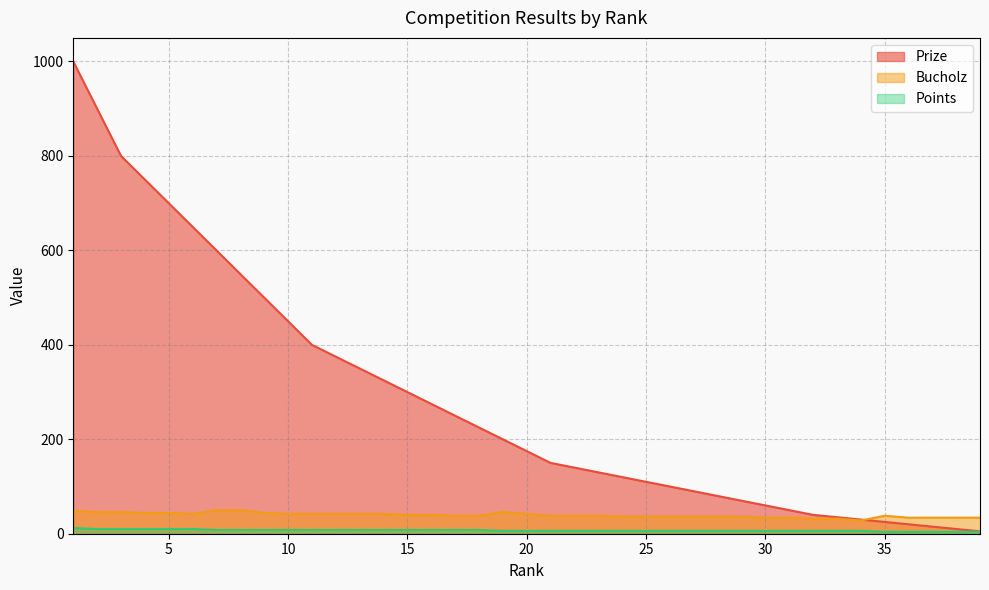

Rank the series at 17 from highest to lowest value.

Prize, Bucholz, Points